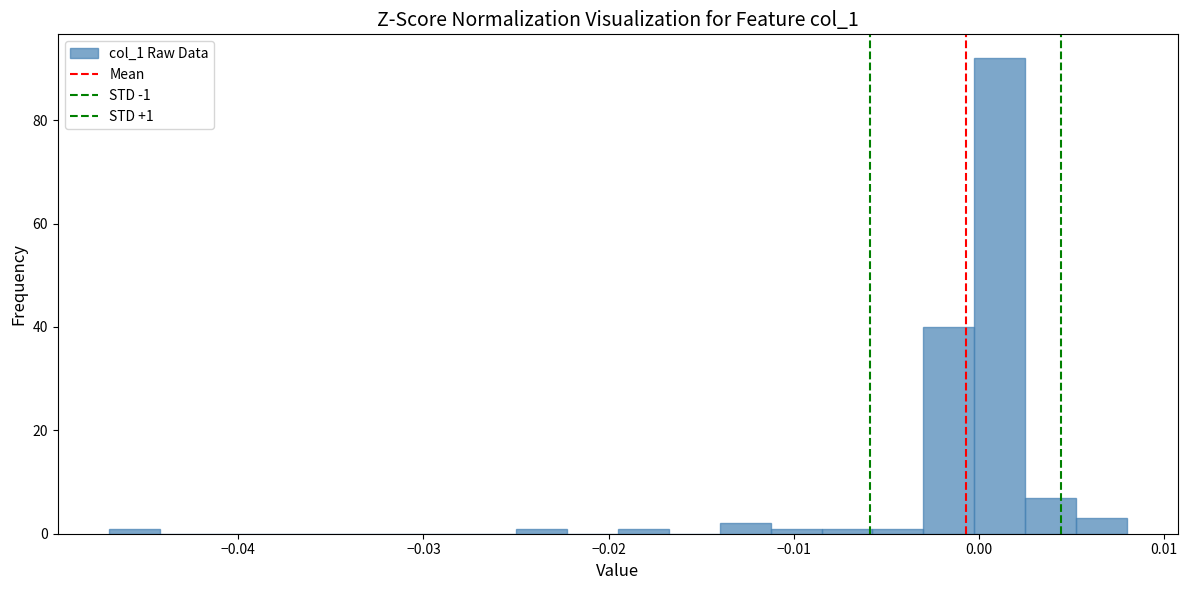

Read against the x-axis, roughly where is the centre of the tallest bar?

0.001